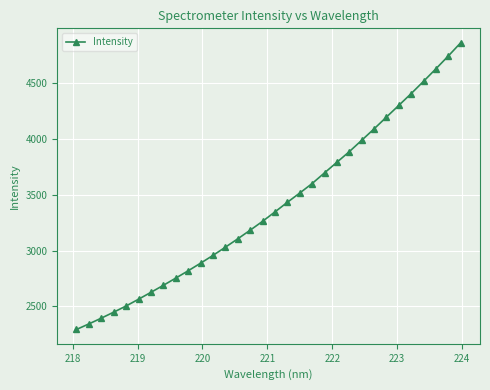

Count the number of data series in this chart.

1